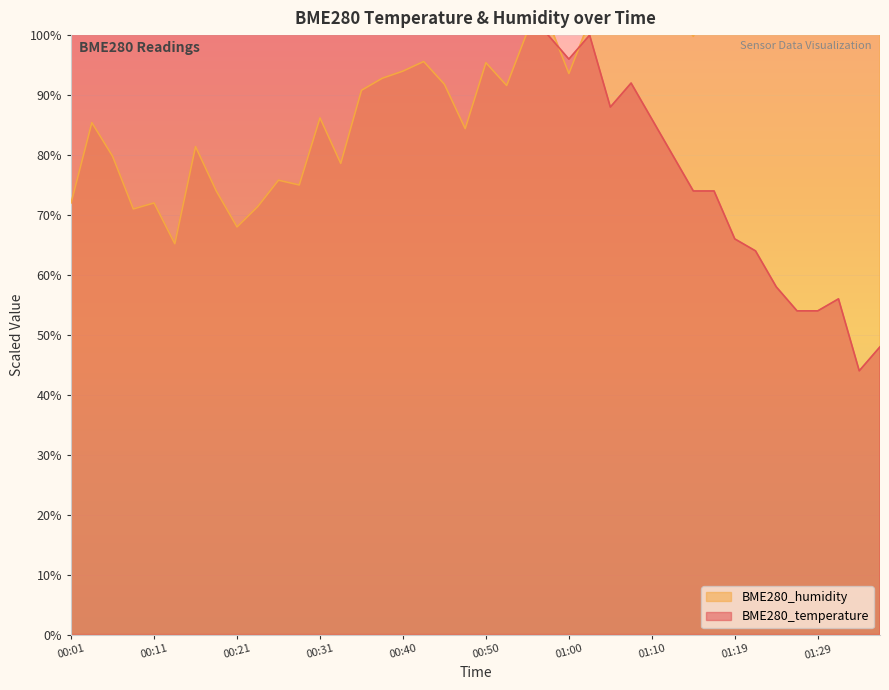

Rank the series at 01:19 from highest to lowest value.

BME280_humidity, BME280_temperature